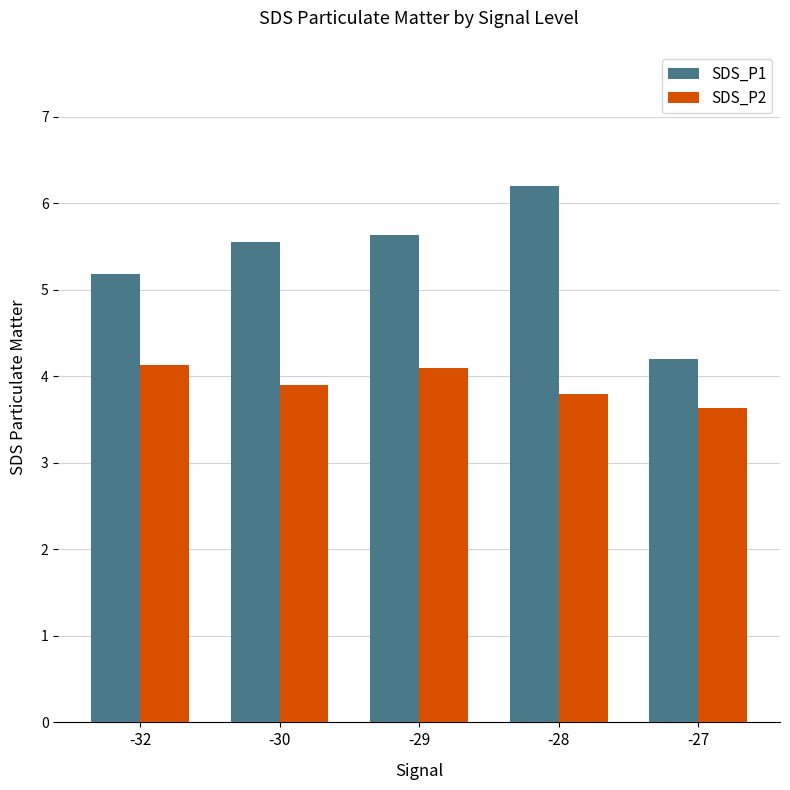

What is the difference between the maximum and second lowest values in the SDS_P2 series?

0.3